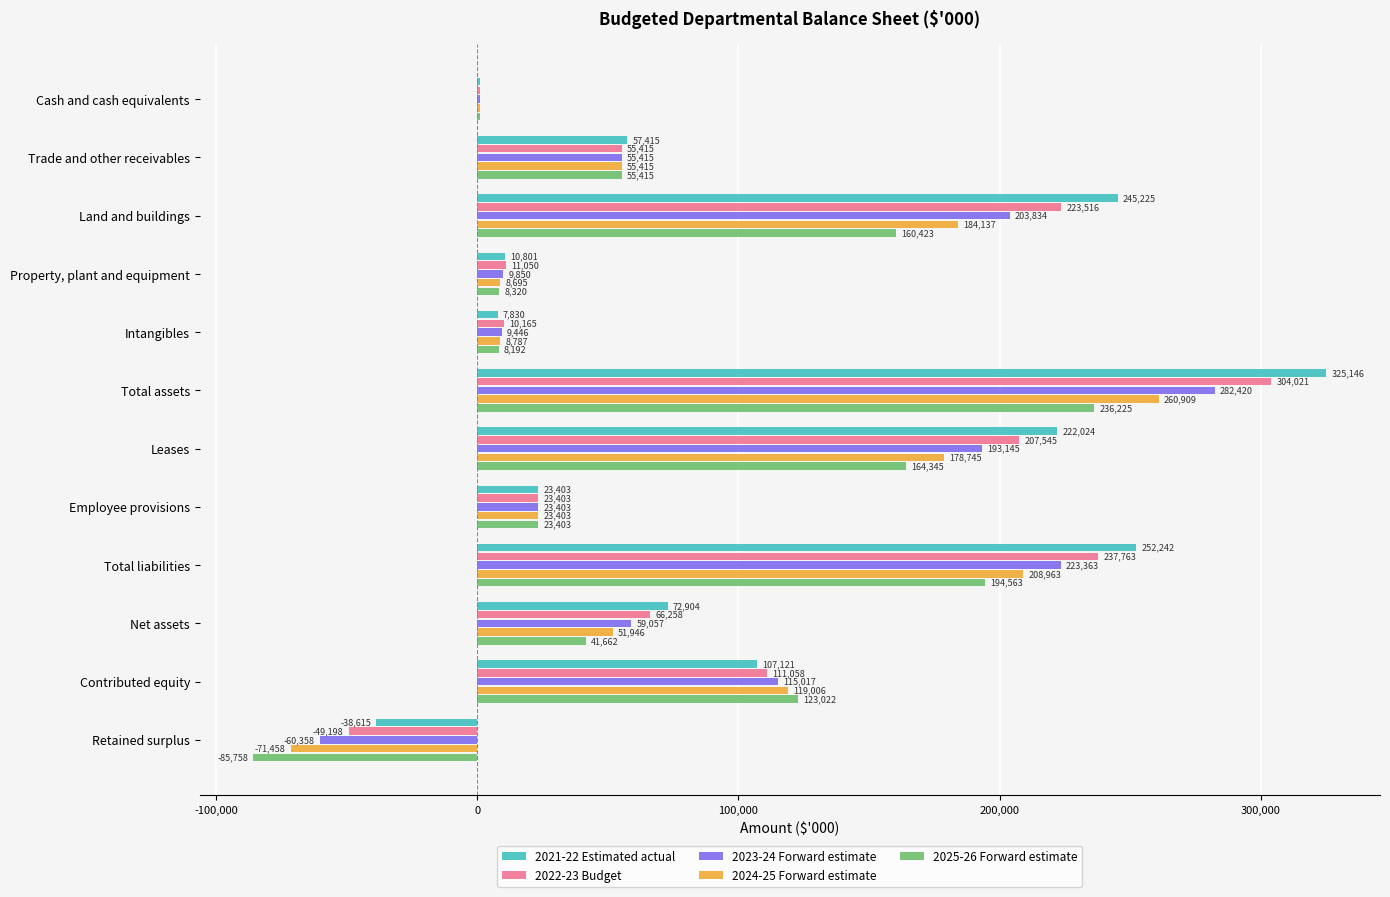

The 2021-22 Estimated actual series shows 36372 at Net assets. True or false?

False